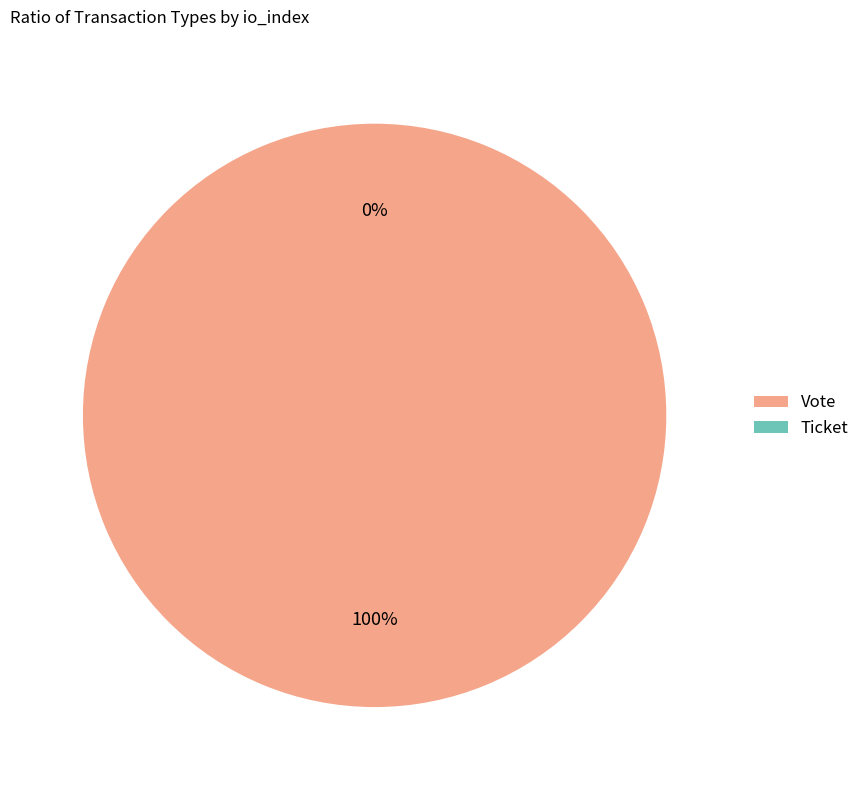

Does Vote represent more than half of the total?

Yes